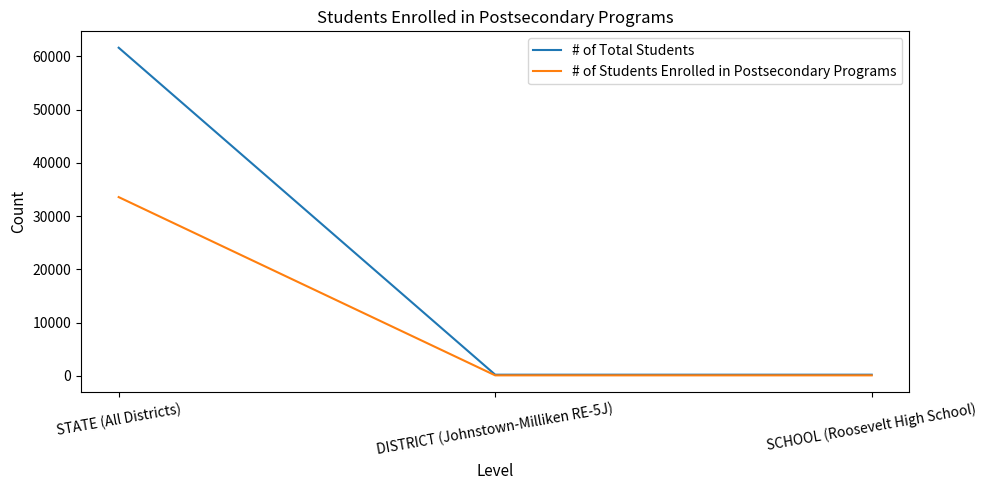

Does the chart display data point markers on the line(s)?

No